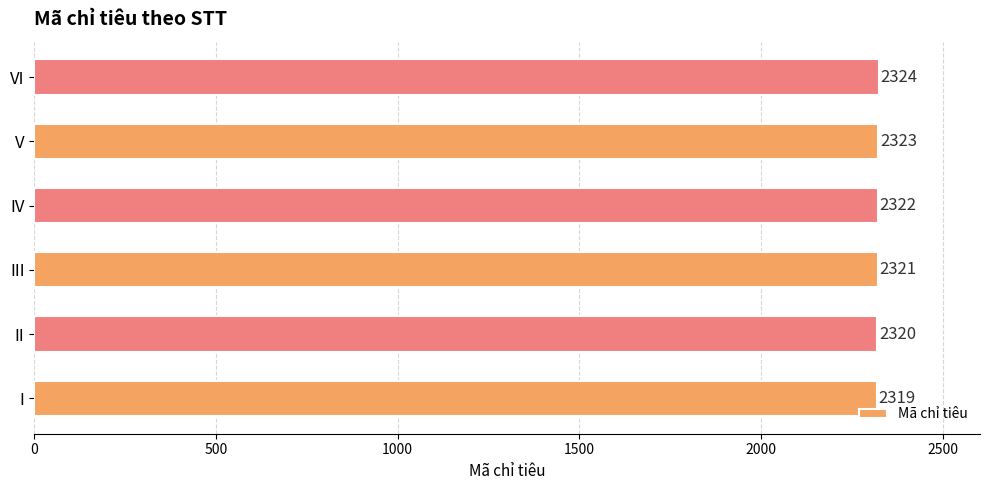

Reading bottom to top, what are all the values shown in this chart?

I=2319	II=2320	III=2321	IV=2322	V=2323	VI=2324